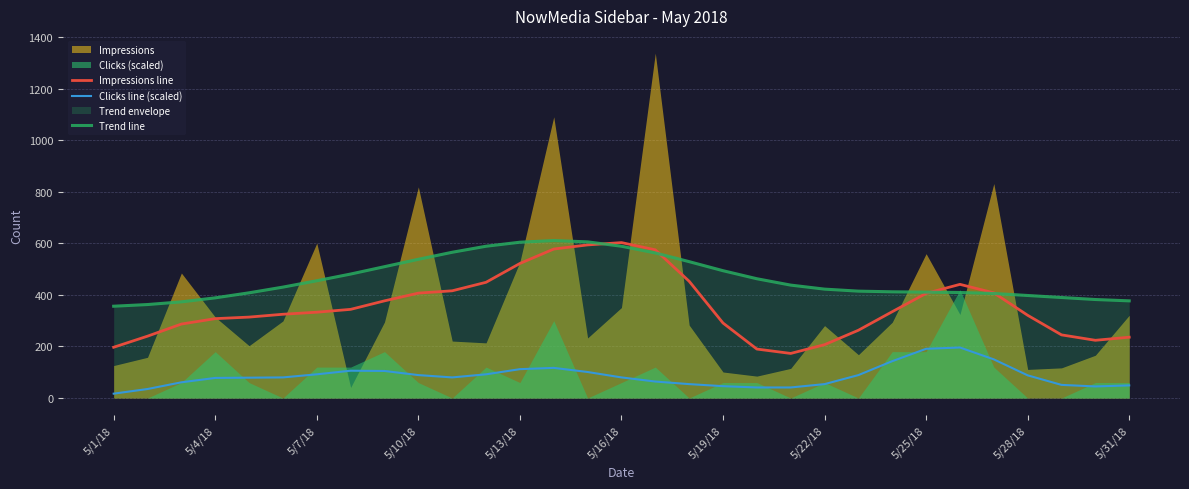

At how many categories does at least one series exceed 218?

31